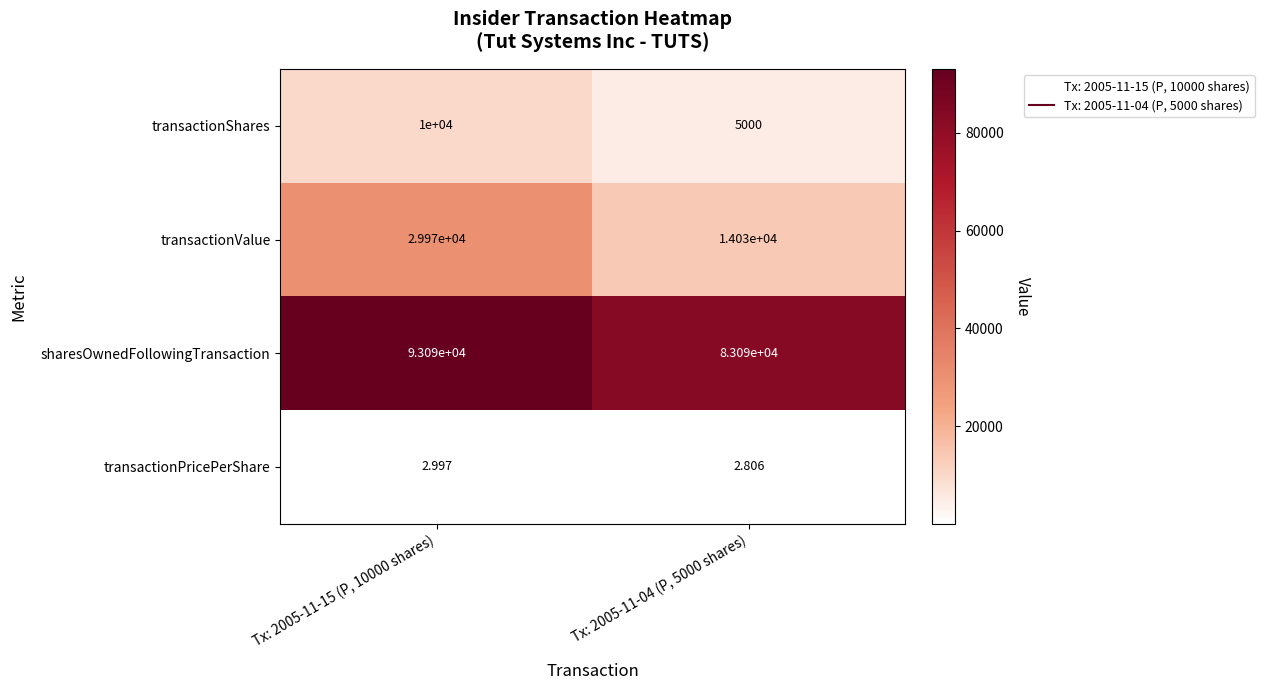

Rank the series at Tx: 2005-11-04 (P, 5000 shares) from highest to lowest value.

sharesOwnedFollowingTransaction, transactionValue, transactionShares, transactionPricePerShare